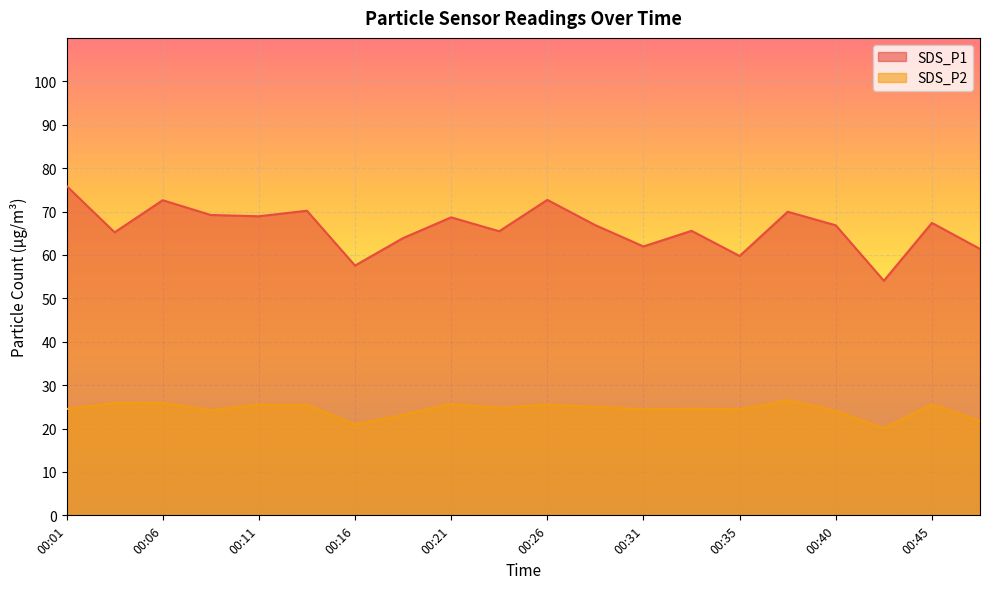

How many data points does each series have?

20